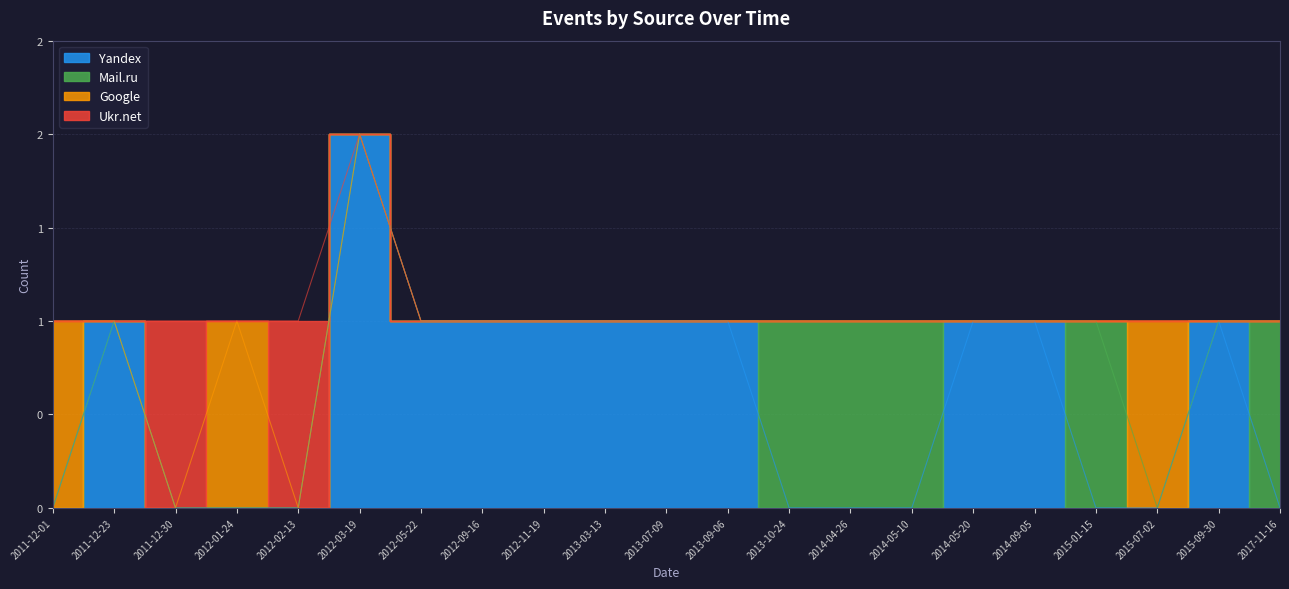

How many interior local peaks does the Ukr.net series have?

2